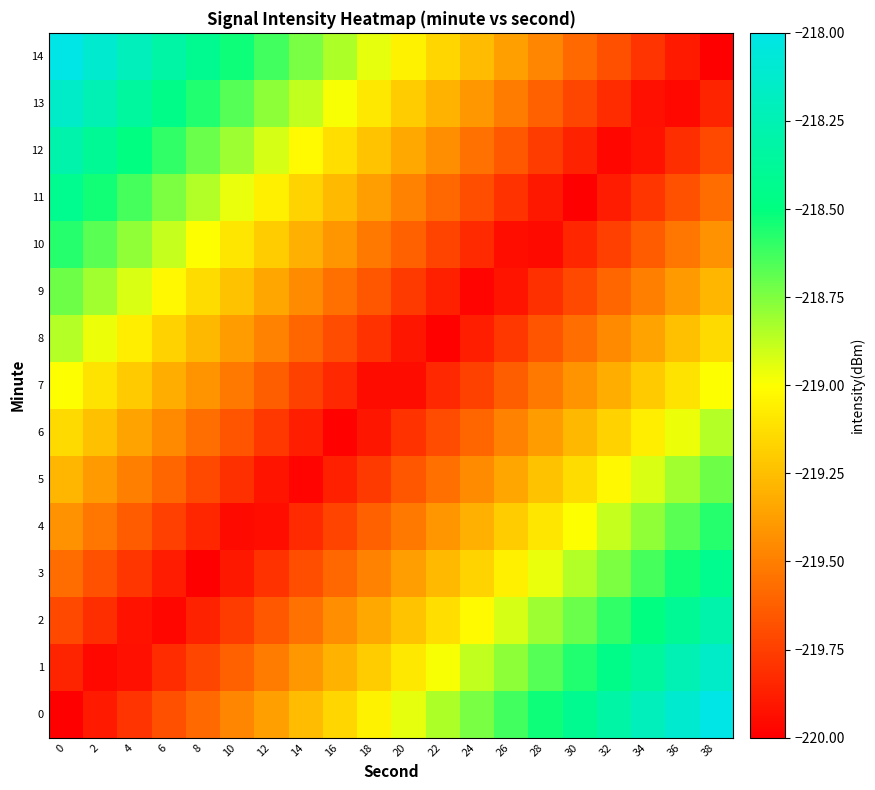

Which has a higher value, 16 or 4?

16